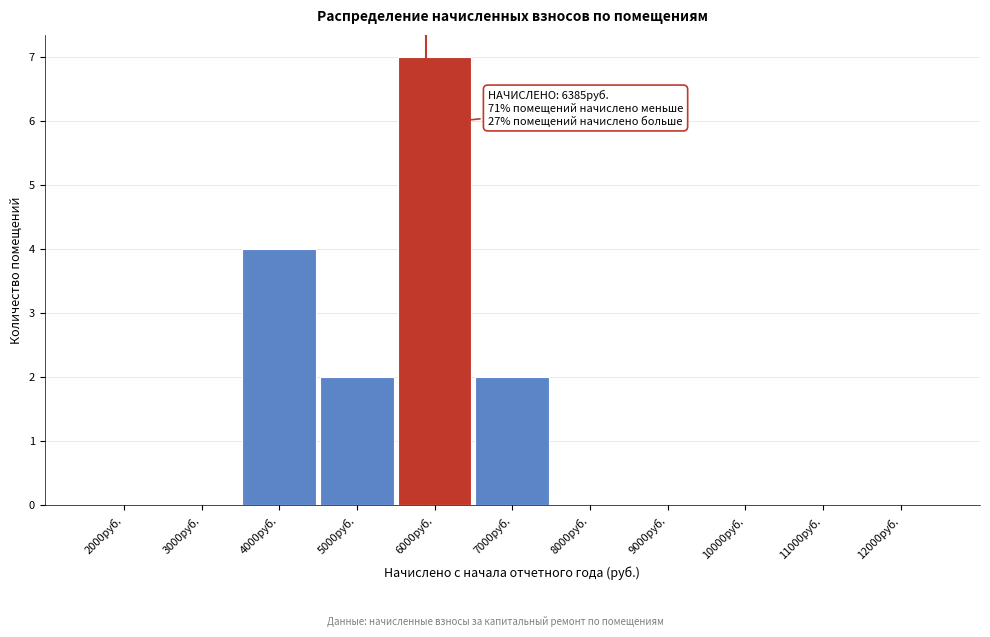

Approximately how many times larger is the value at 4000руб. compared to 7000руб.?

2.0